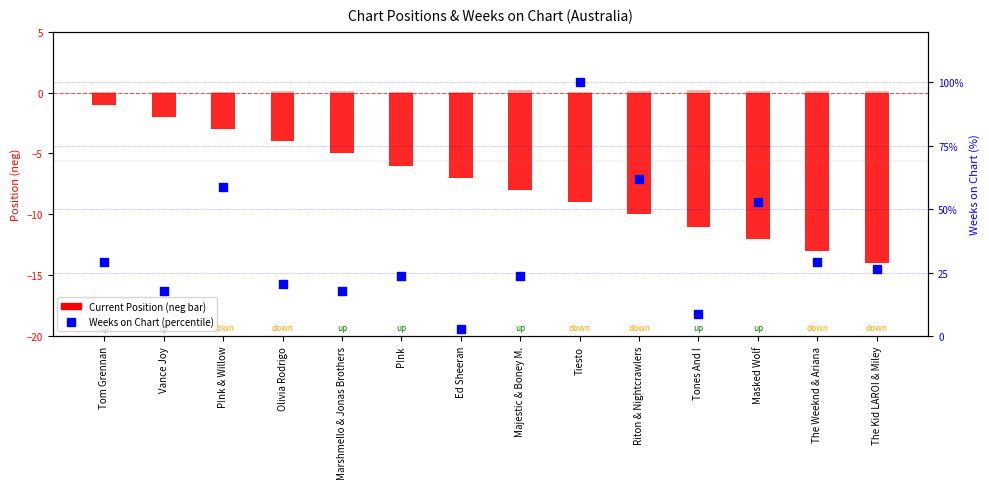

Which series has the widest spread of Y values?

Weeks on Chart (percentile)